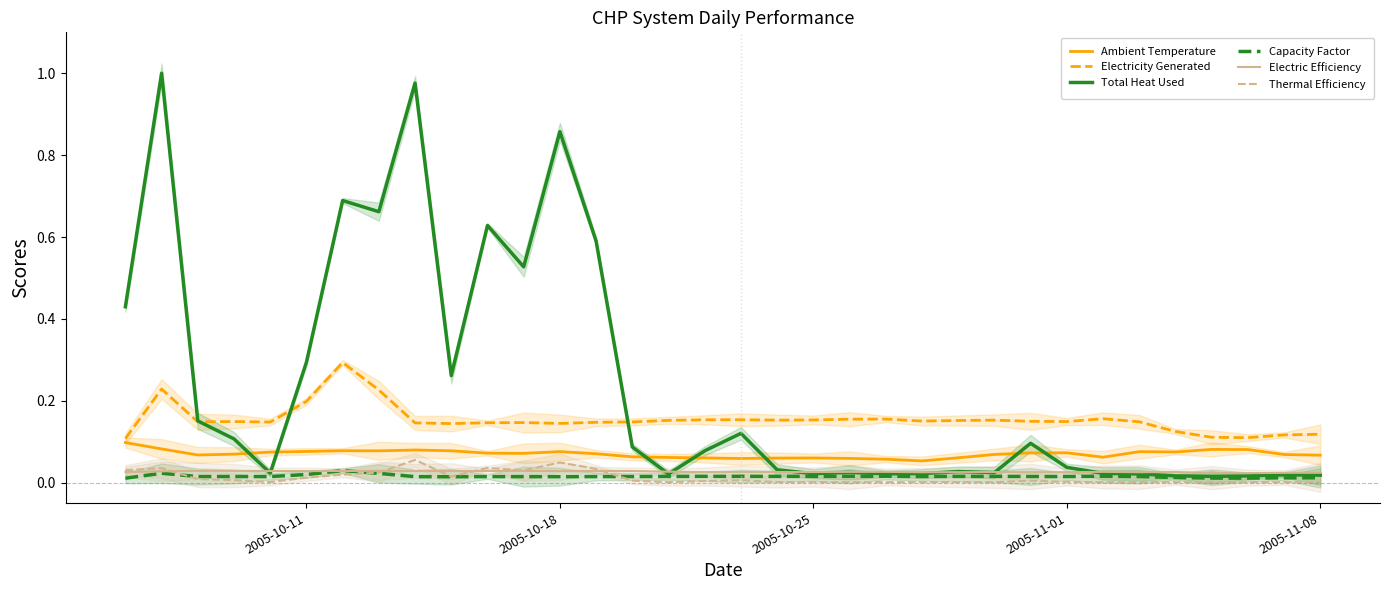

Is the value of Capacity Factor at 2005-10-25 greater than the value of Ambient Temperature at 2005-11-01?

No